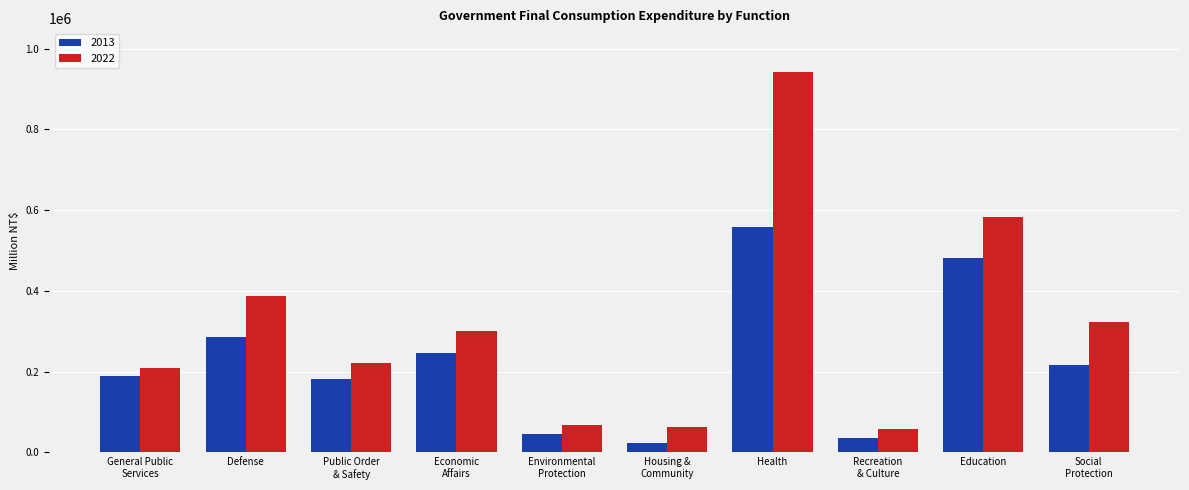

True or false: 2013 has a value of 35560 at Recreation
& Culture.

True